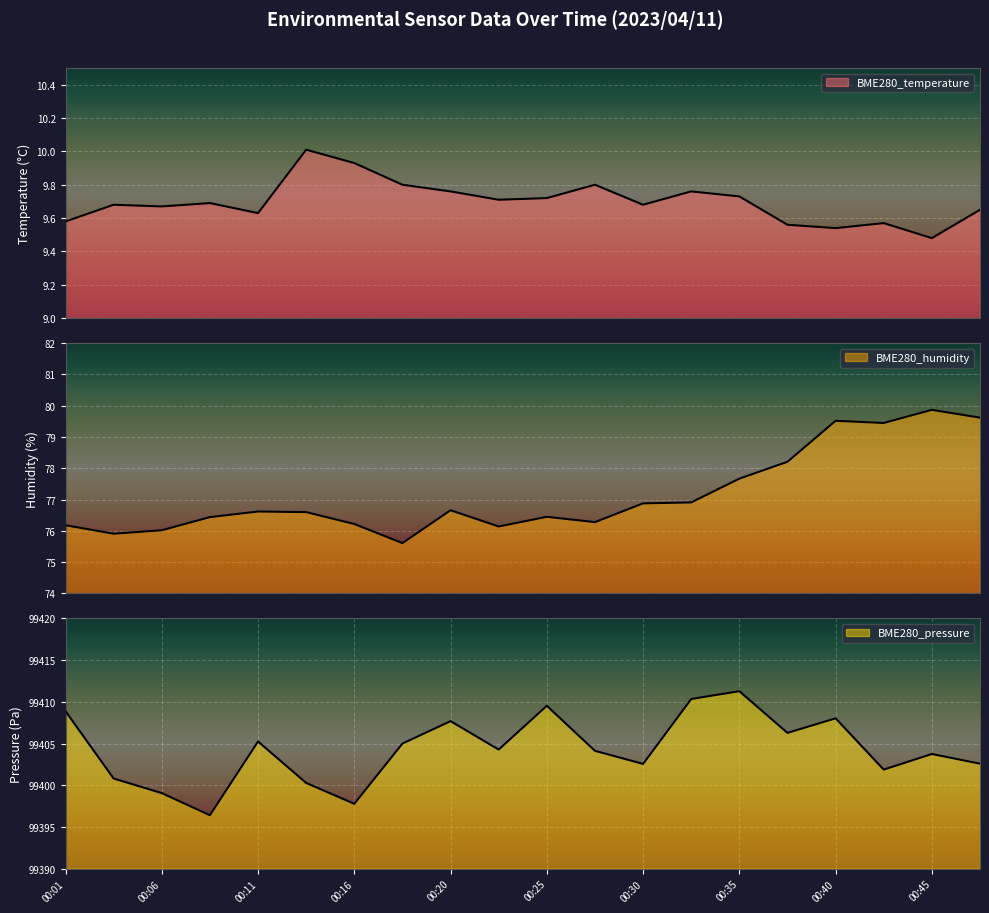

Which category has the lowest value across all series?

00:45